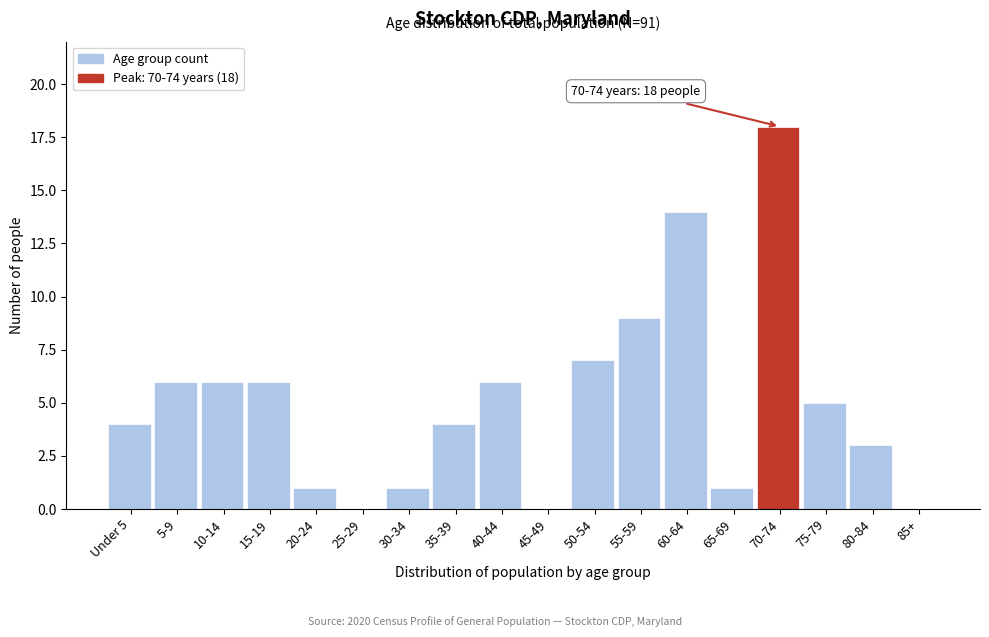

Which category has the highest value across all series?

70-74